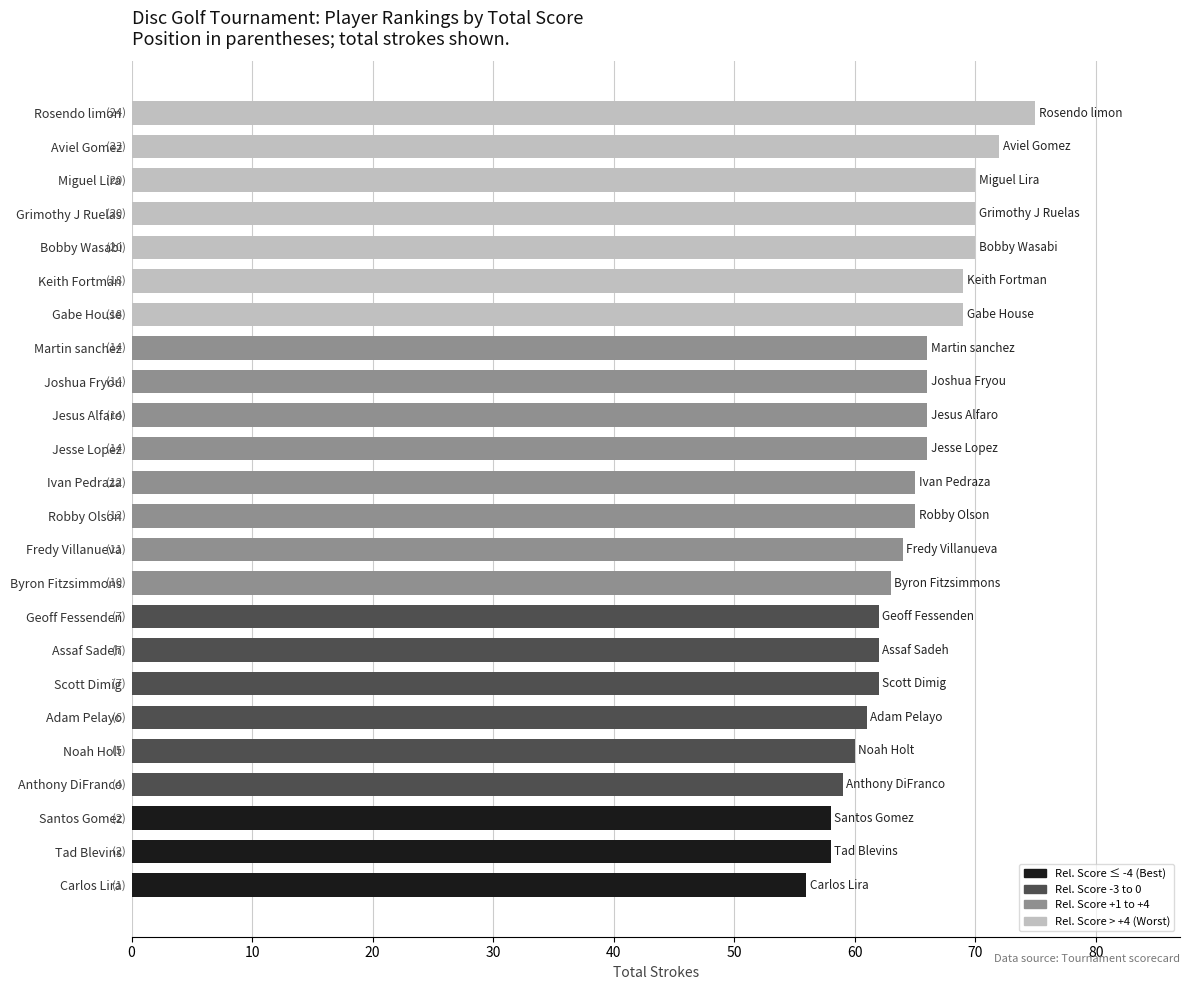

What is the difference between the maximum and minimum values?

19